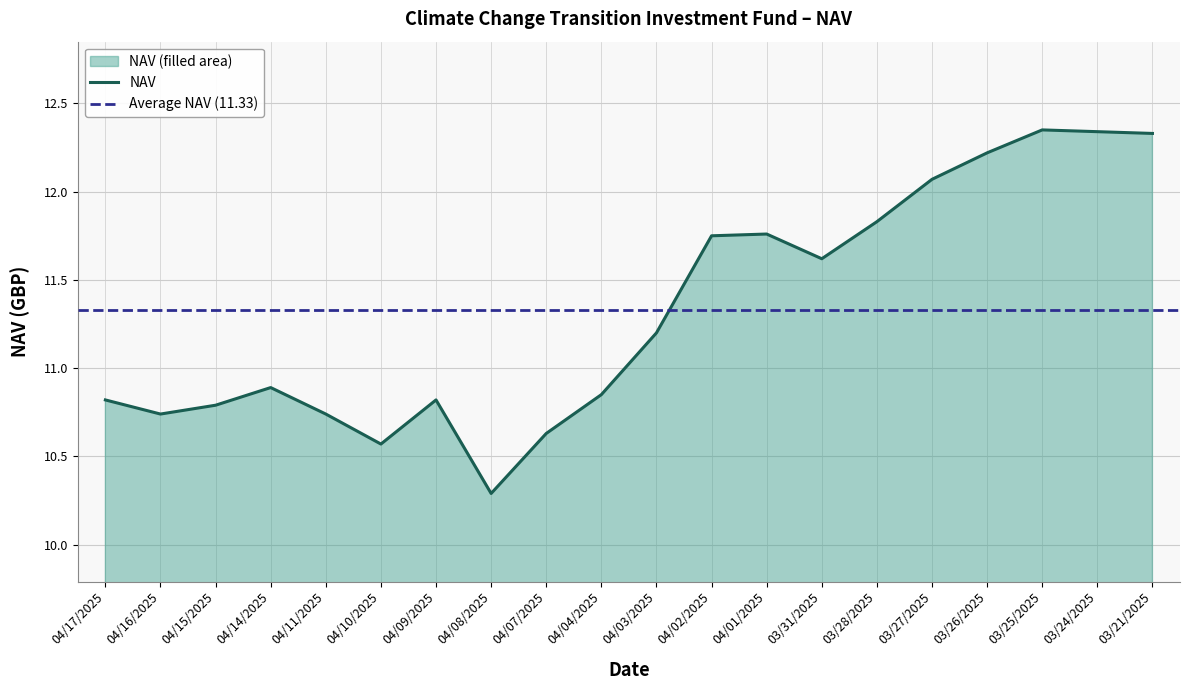

Reading right to left, extract all data points from this chart.

03/21/2025=12.3	03/24/2025=12.3	03/25/2025=12.3	03/26/2025=12.2	03/27/2025=12.1	03/28/2025=11.8	03/31/2025=11.6	04/01/2025=11.8	04/02/2025=11.8	04/03/2025=11.2	04/04/2025=10.8	04/07/2025=10.6	04/08/2025=10.3	04/09/2025=10.8	04/10/2025=10.6	04/11/2025=10.7	04/14/2025=10.9	04/15/2025=10.8	04/16/2025=10.7	04/17/2025=10.8